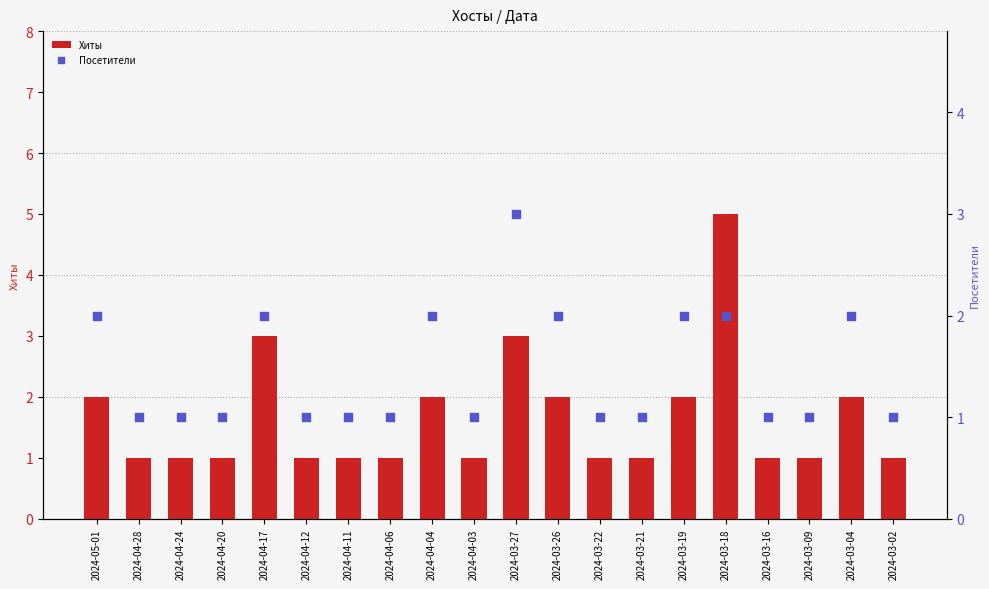

Which series contains the highest Y value?

Хиты